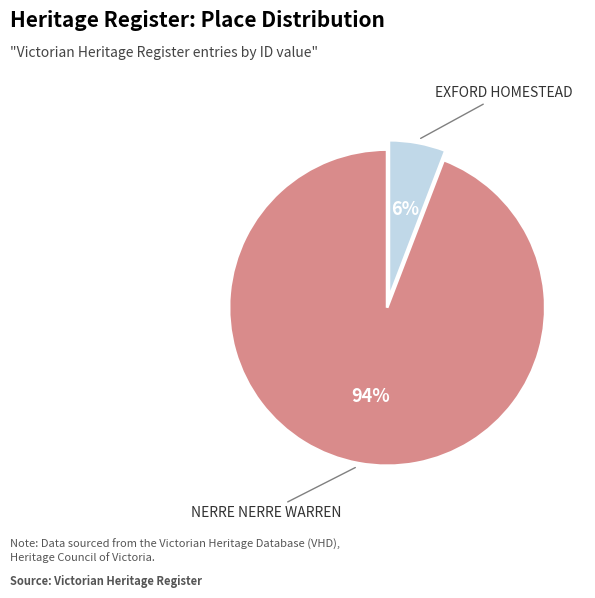

Is there a majority slice in this chart?

Yes